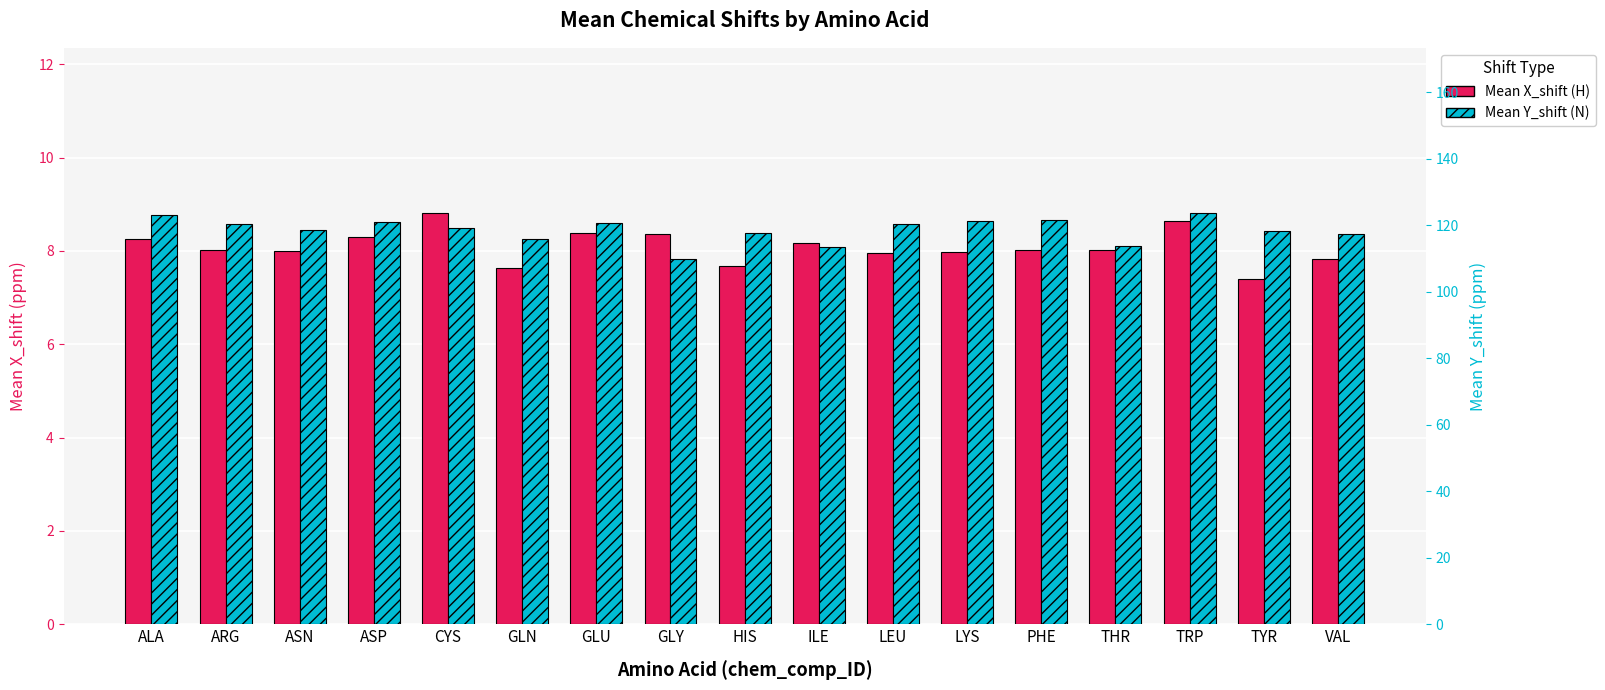

Reading left to right, what are all the values shown in this chart?

Mean X_shift: 8.2	8.0	8.0	8.3	8.8	7.6	8.4	8.4	7.7	8.2	8.0	8.0	8.0	8.0	8.6	7.4	7.8
Mean Y_shift: 123.0	120.5	118.6	120.9	119.0	115.9	120.7	109.7	117.6	113.6	120.4	121.4	121.6	113.8	123.8	118.4	117.2